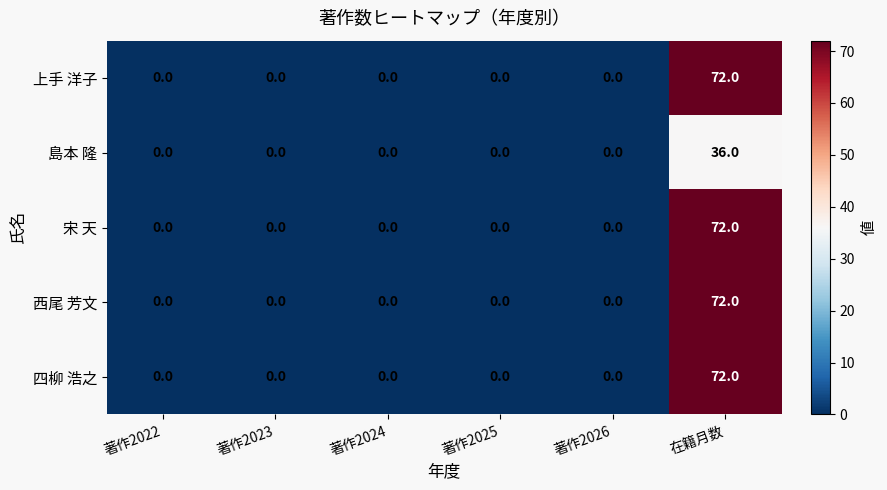

At which category does the chart reach its peak across all series?

在籍月数